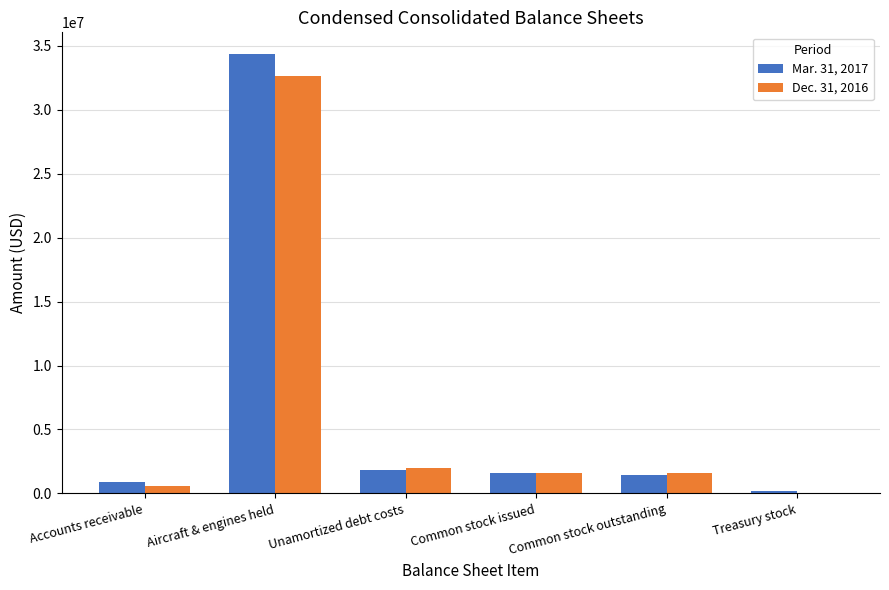

How many series are shown in this chart?

2